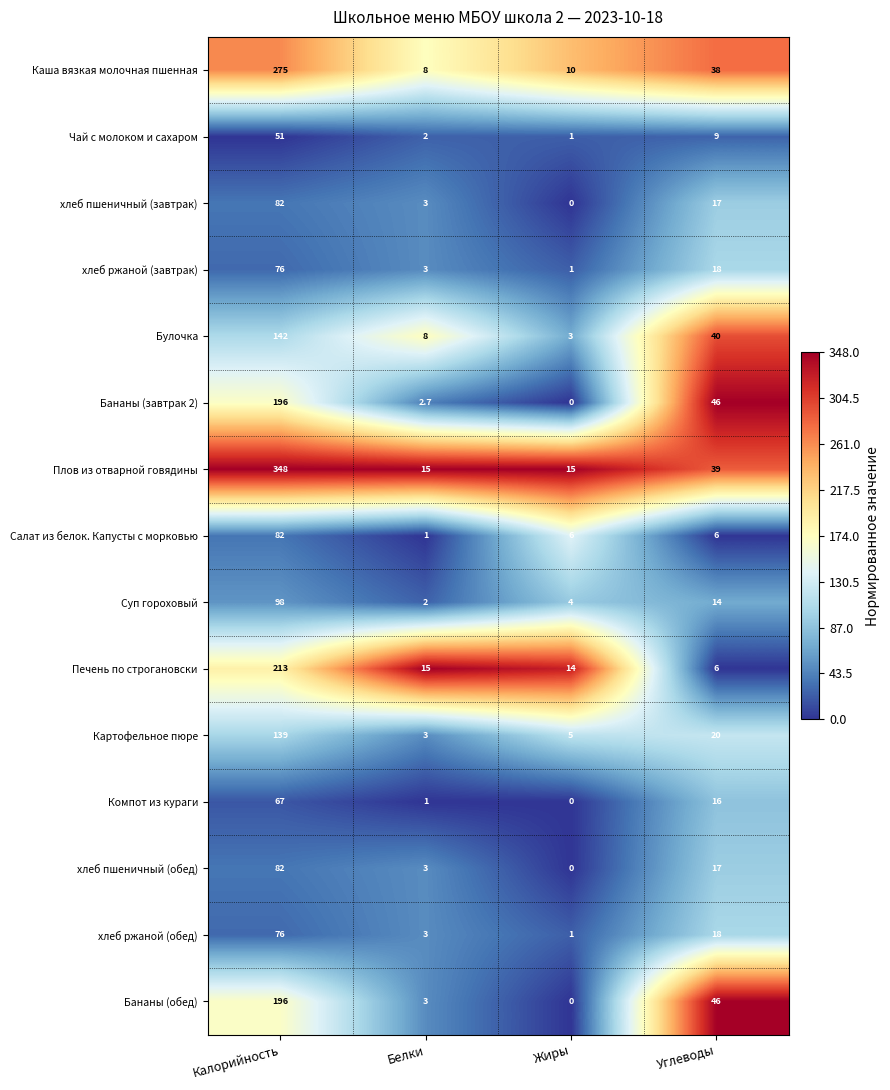

What is the average value of the Бананы (завтрак 2) series?

61.2